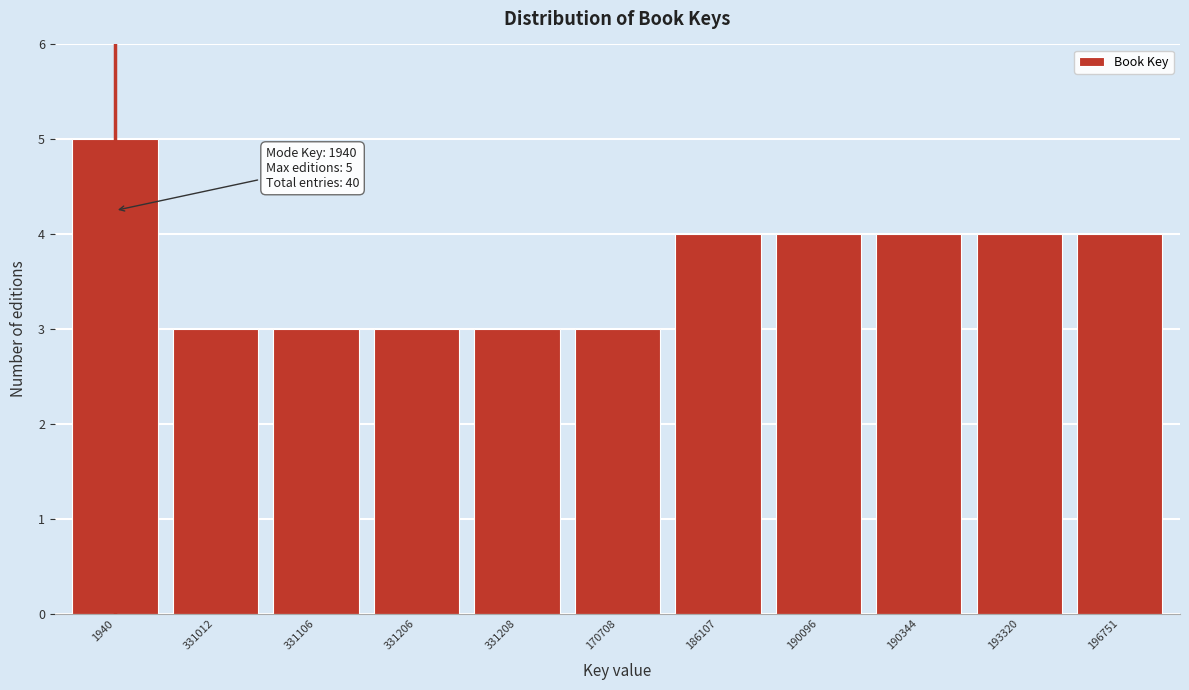

Reading left to right, transcribe all the data shown in this chart.

5	3	3	3	3	3	4	4	4	4	4